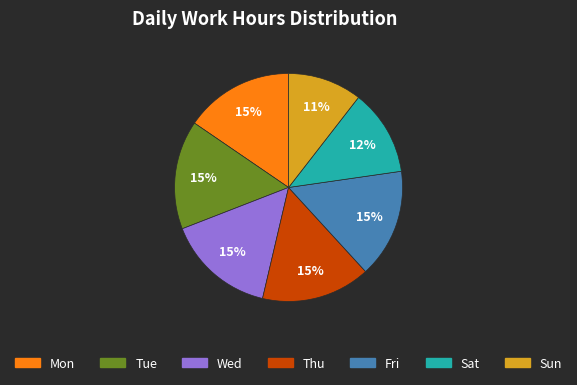

What is the smallest slice in the pie chart?

Sun